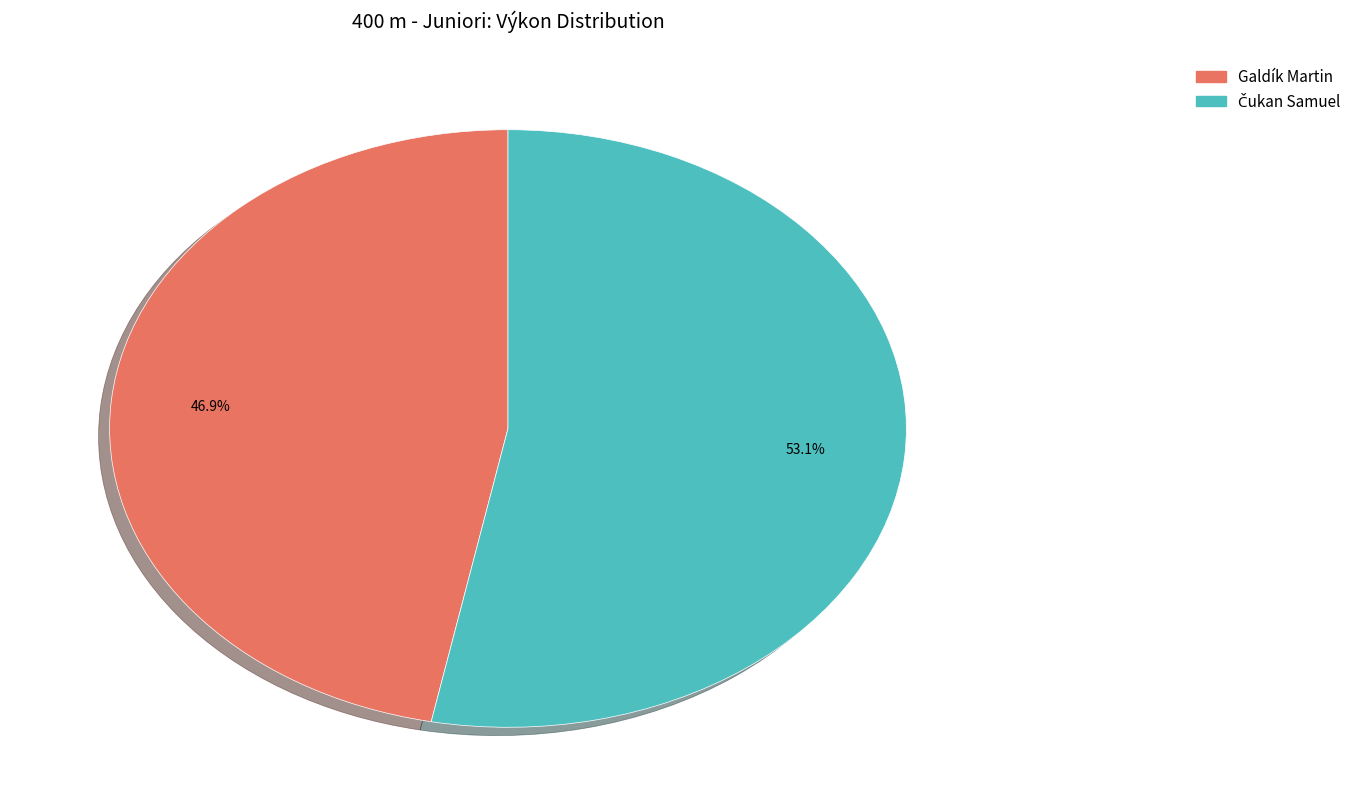

How much of the chart is everything except Galdík Martin?

53.1%